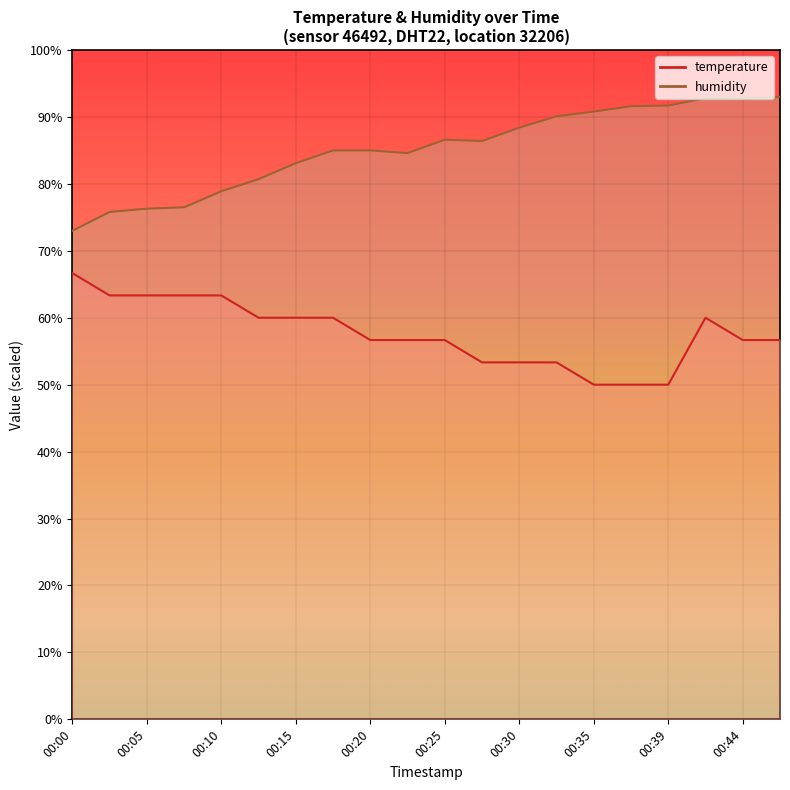

Reading right to left, transcribe all the data shown in this chart.

temperature: 00:47=56.7	00:44=56.7	00:42=60.0	00:39=50.0	00:37=50.0	00:35=50.0	00:32=53.3	00:30=53.3	00:27=53.3	00:25=56.7	00:22=56.7	00:20=56.7	00:18=60.0	00:15=60.0	00:13=60.0	00:10=63.3	00:08=63.3	00:05=63.3	00:03=63.3	00:00=66.7
humidity: 00:47=93.0	00:44=92.9	00:42=92.8	00:39=91.7	00:37=91.6	00:35=90.8	00:32=90.1	00:30=88.4	00:27=86.4	00:25=86.6	00:22=84.6	00:20=85.0	00:18=85.0	00:15=83.1	00:13=80.7	00:10=78.9	00:08=76.5	00:05=76.3	00:03=75.8	00:00=73.0